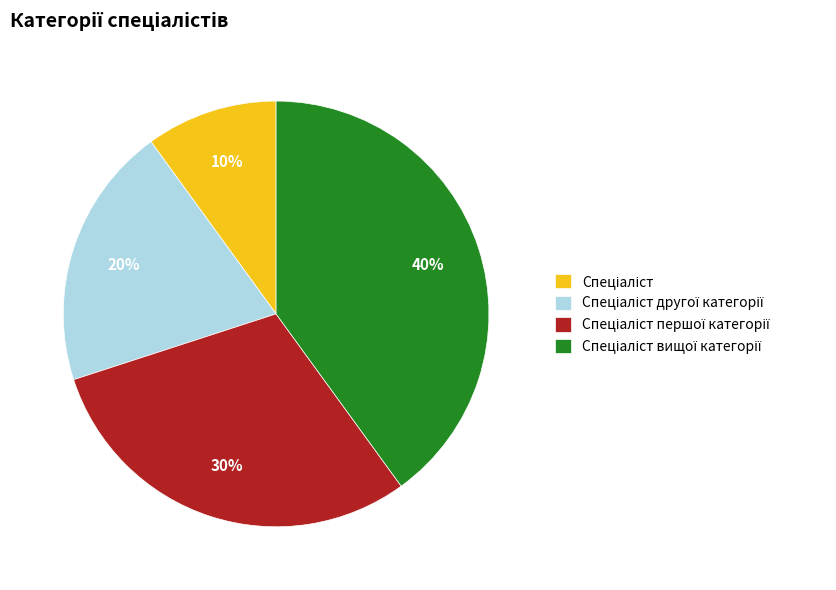

To the nearest percent, what is the difference between the largest and smallest slice percentages?

30%